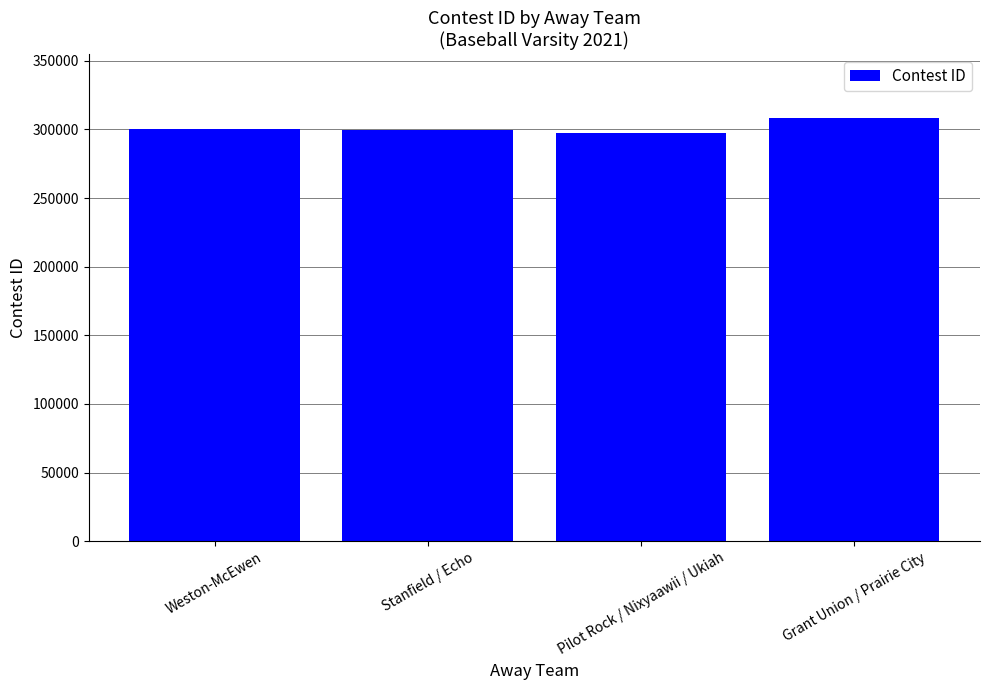

Which category has the highest value across all series?

Grant Union / Prairie City